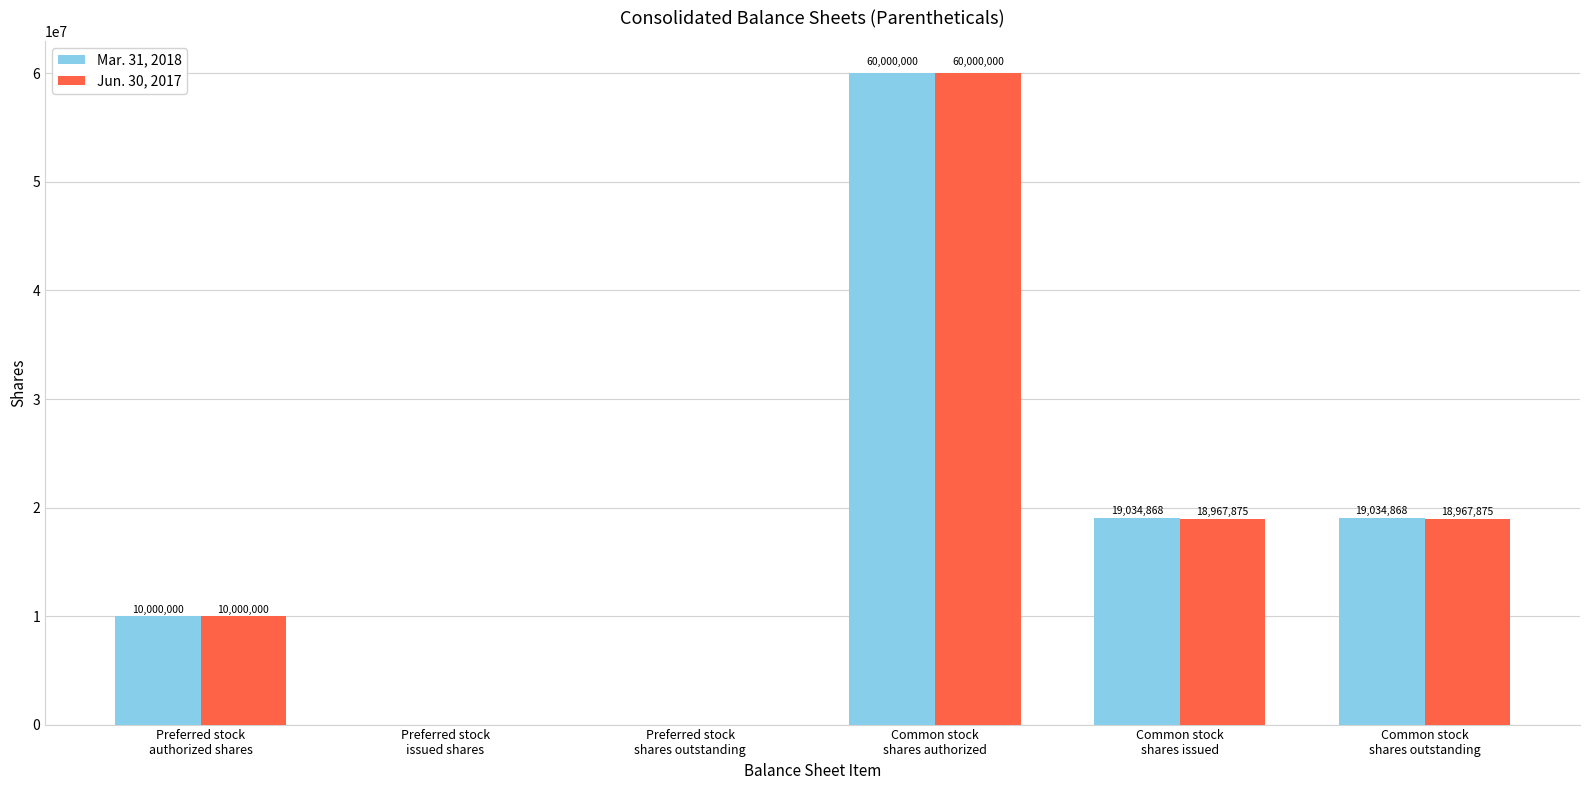

How many distinct data groups are displayed?

2